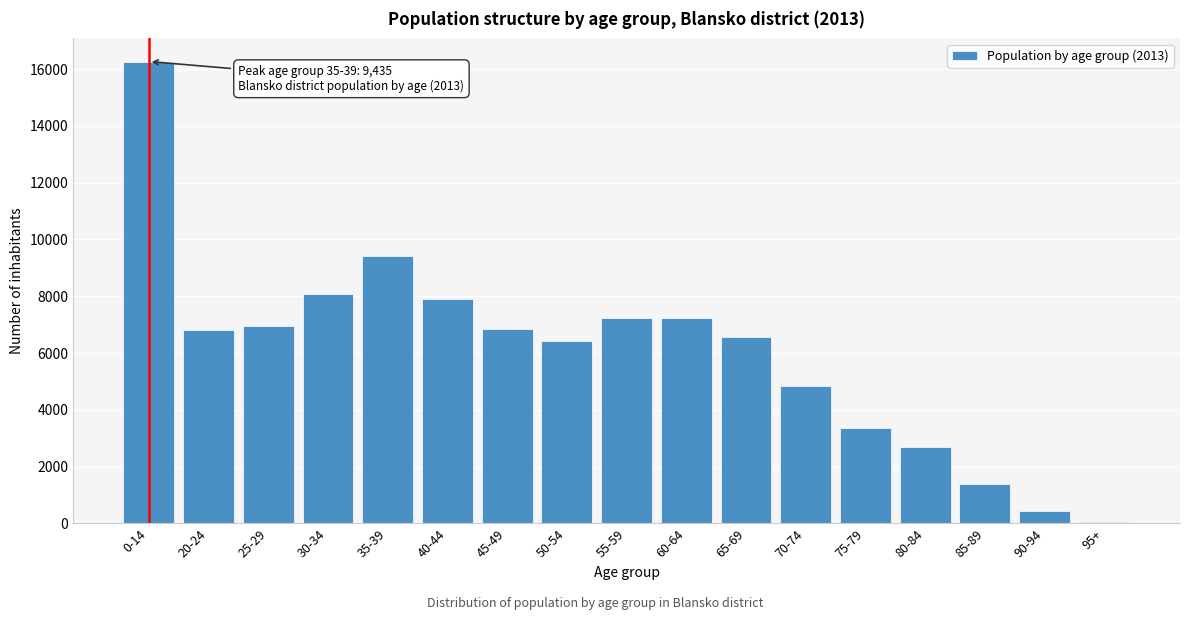

What is the sum of all values?

102567